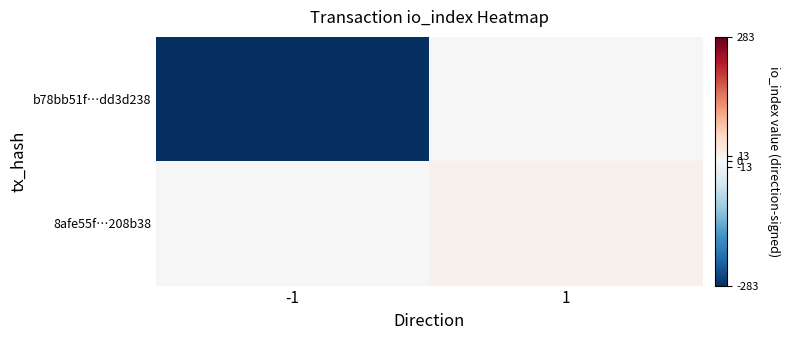

Rank the series by their maximum value, from highest to lowest.

8afe55f…208b38, b78bb51f…dd3d238